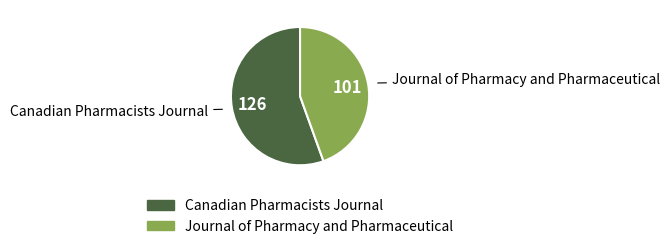

Is the sum of Journal of Pharmacy and Pharmaceutical and Canadian Pharmacists Journal greater than half?

Yes